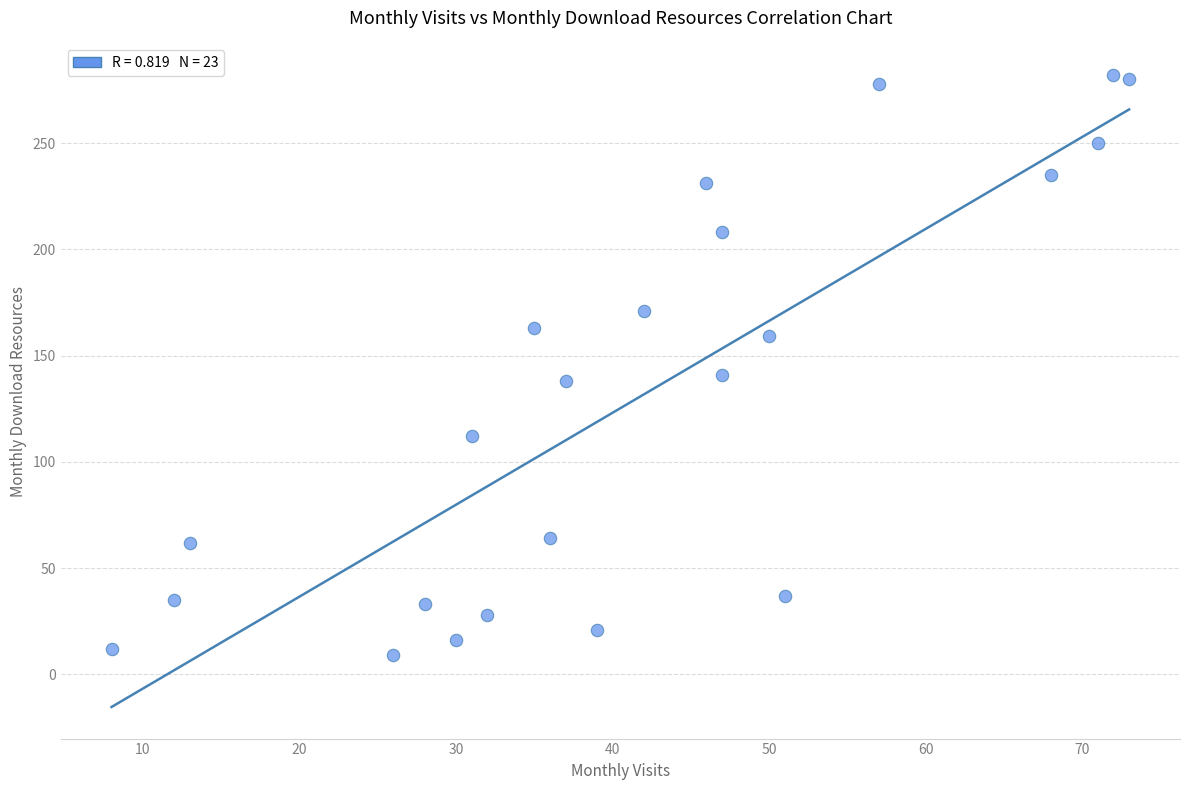

What is the range of Y values (max minus min)?

273